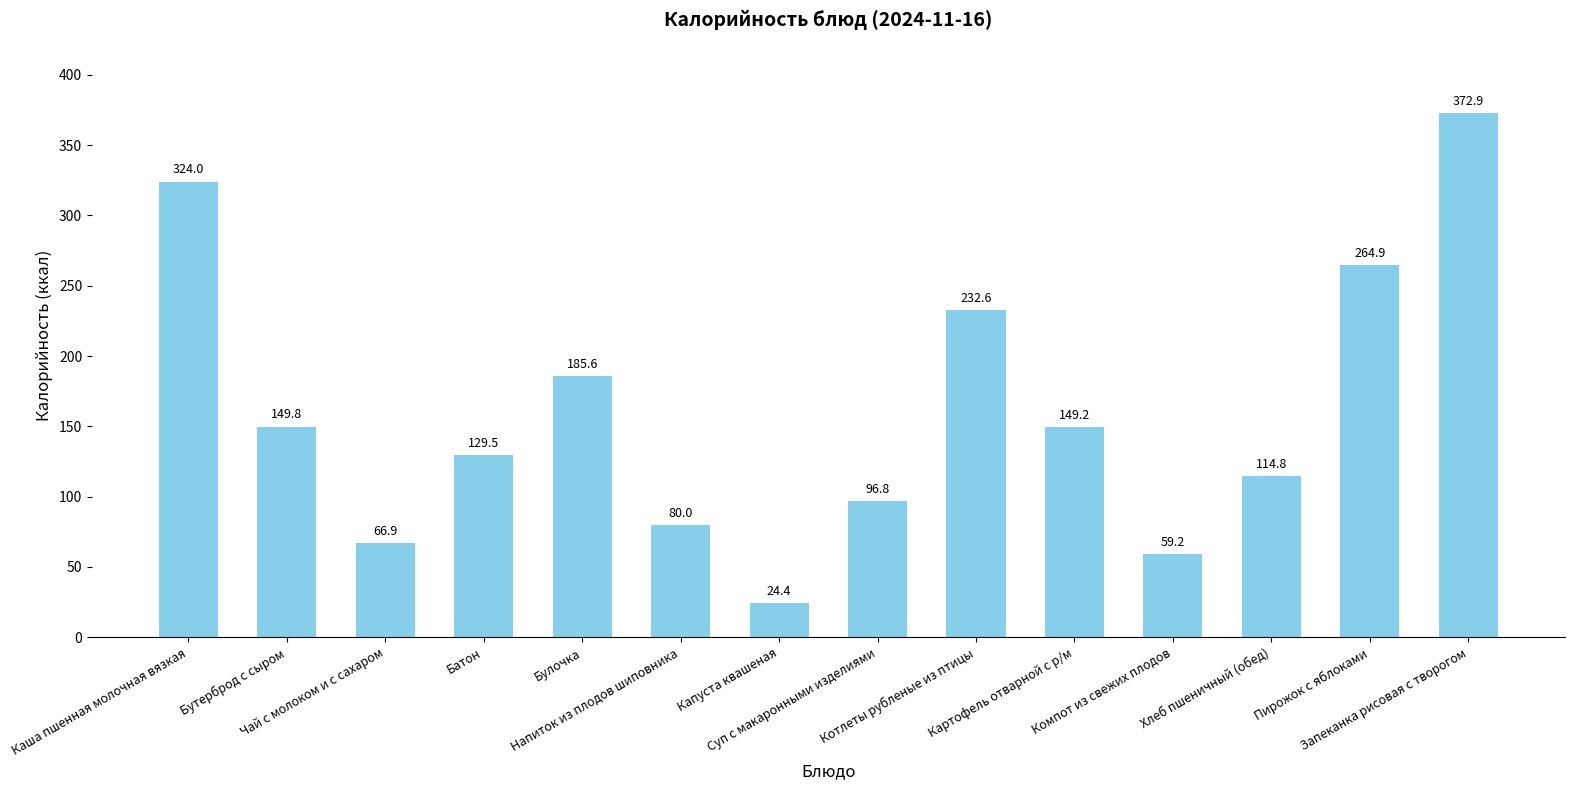

What is the greatest value displayed?

372.9